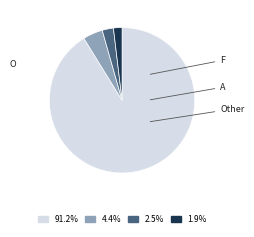

Is there a majority slice in this chart?

Yes